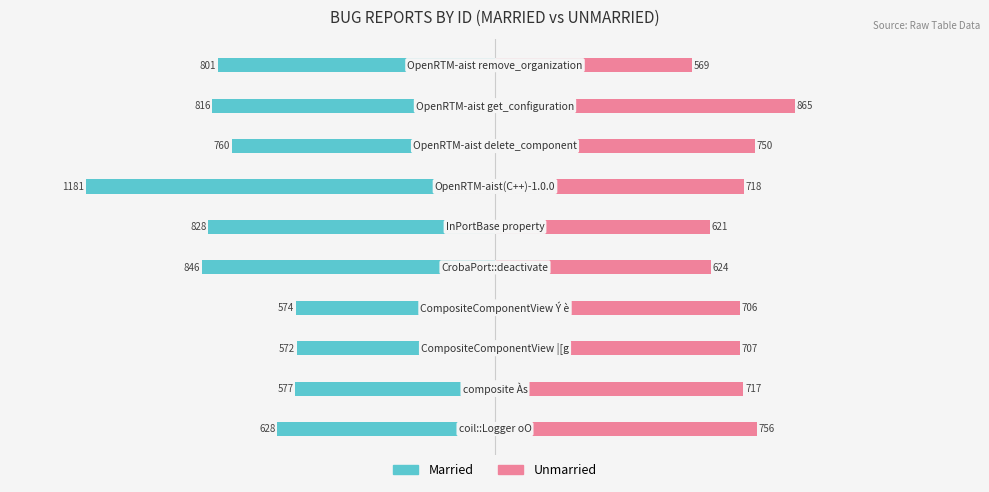

Which series has the largest total across all categories?

Married